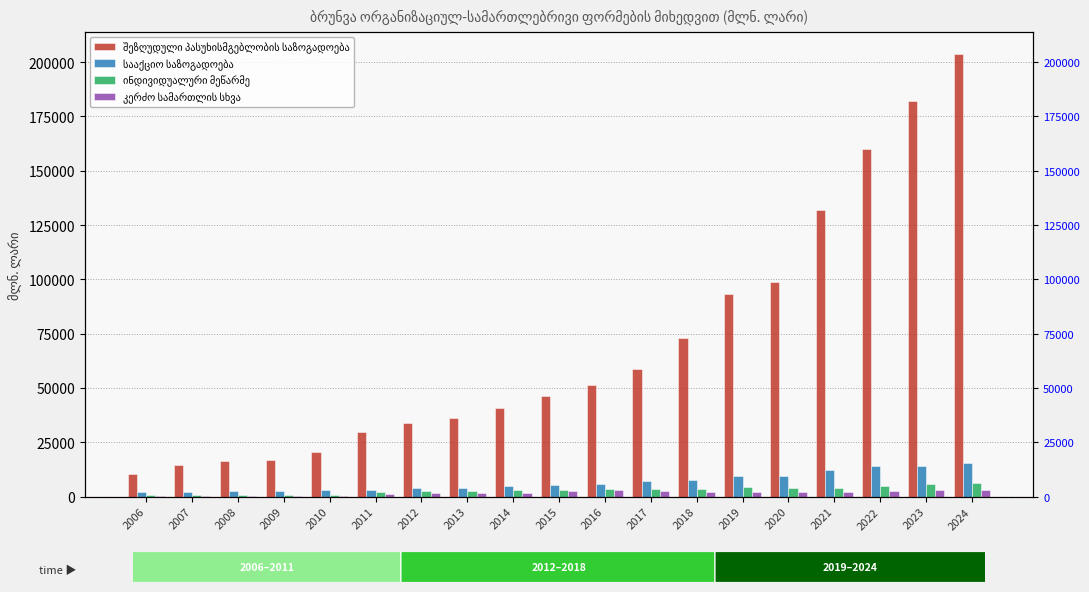

Reading right to left, list all the values displayed in this chart.

შეზღუდული პასუხისმგებლობის საზოგადოება: 203693.5	181877.7	160045.4	131731.6	98971.2	93164.4	73021.6	58598.4	51566.2	46095.0	40758.3	35994.0	33798.7	29961.1	20325.6	16917.8	16247.3	14487.9	10233.8
სააქციო საზოგადოება: 15474.4	14005.4	13927.9	12192.8	9382.4	9303.0	7852.0	7015.5	5984.0	5119.8	4660.4	4155.3	4092.4	3248.0	3005.0	2486.6	2704.2	2254.7	2008.1
ინდივიდუალური მეწარმე: 6235.3	5828.8	5035.7	4119.5	3894.0	4311.1	3549.9	3324.5	3540.1	3254.3	2935.7	2693.7	2368.8	2270.4	666.2	700.5	557.7	624.3	703.2
კერძო სამართლის სხვა: 2995.8	2875.3	2695.6	2331.6	2044.8	2194.3	2150.3	2771.3	2959.7	2475.5	1656.2	1439.9	1743.1	1208.7	366.9	152.6	98.1	129.7	93.4